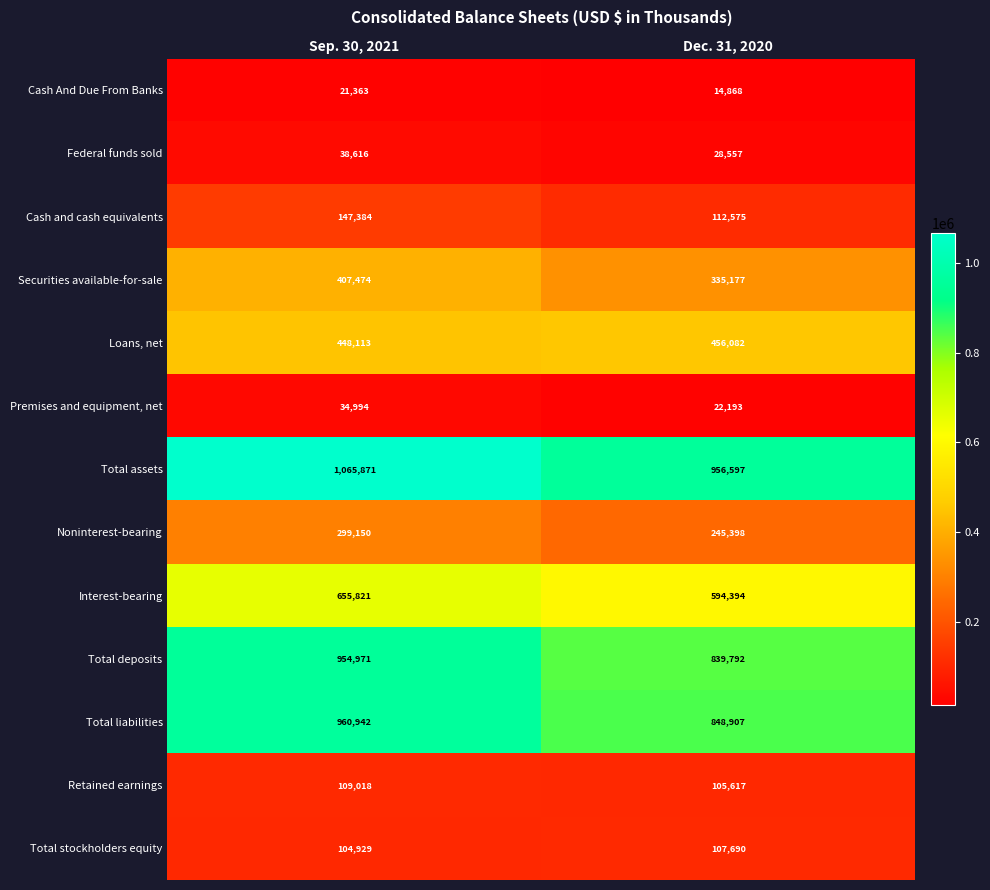

What is the greatest value displayed?

1065871